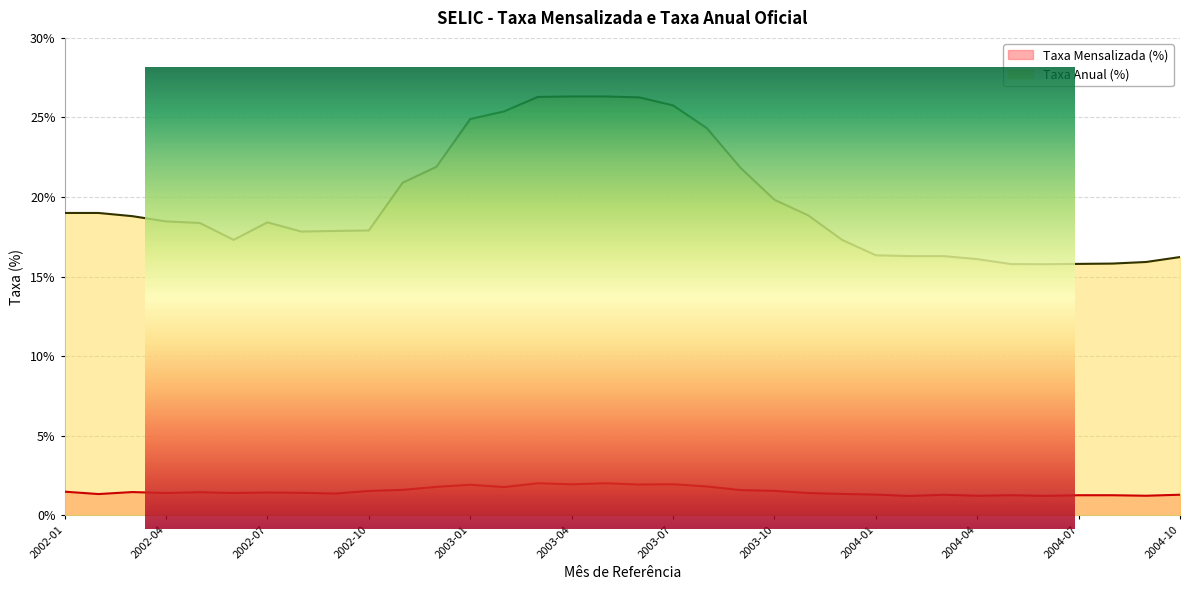

At which label does Taxa Anual (%) first exceed 18?

2002-01